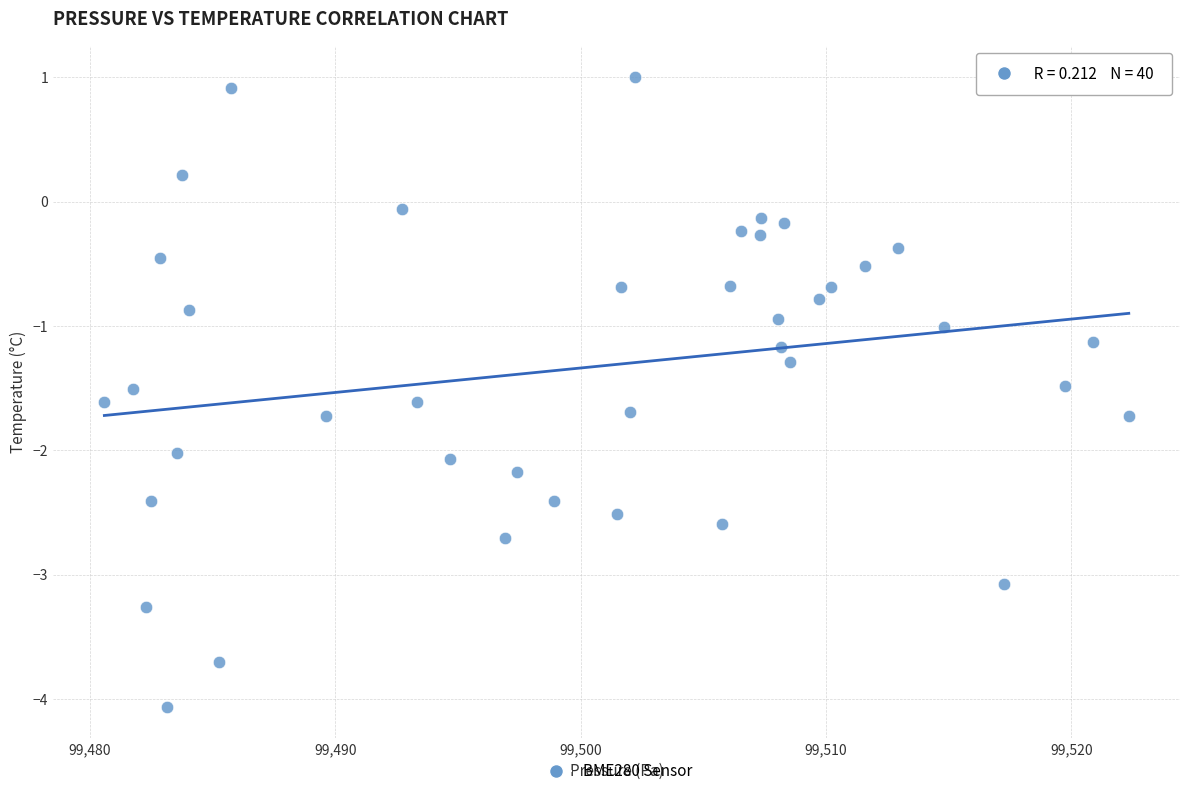

What is the range of Y values (max minus min)?

5.1